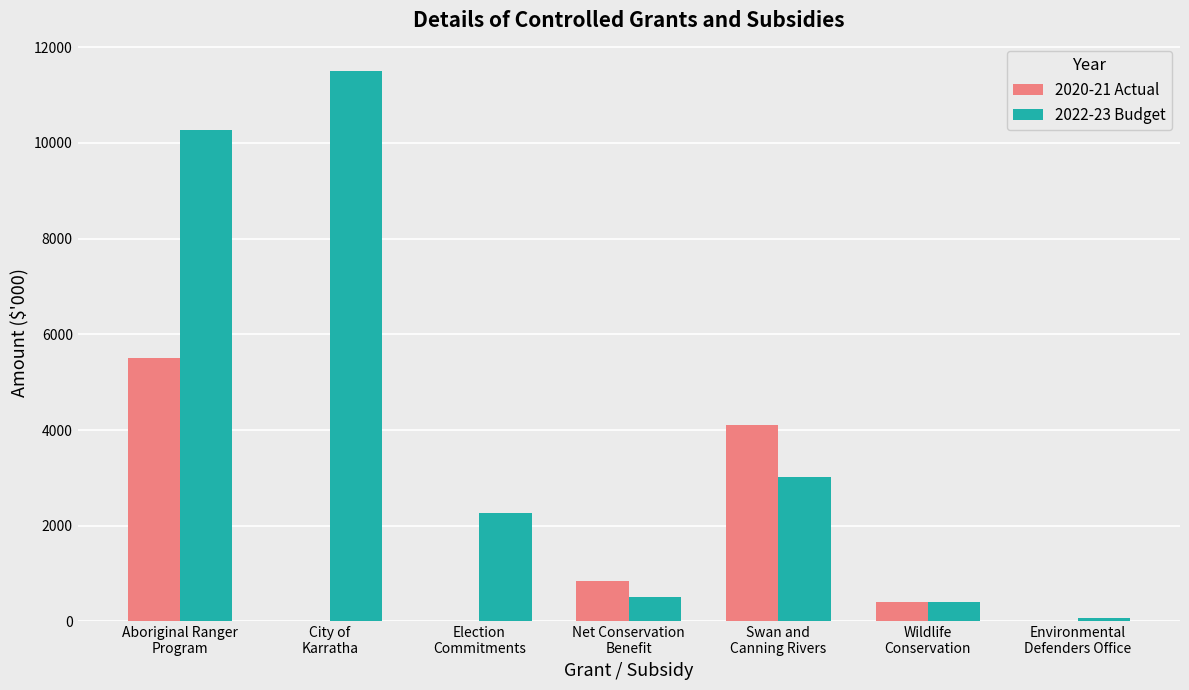

Which series has the largest total across all categories?

2022-23 Budget